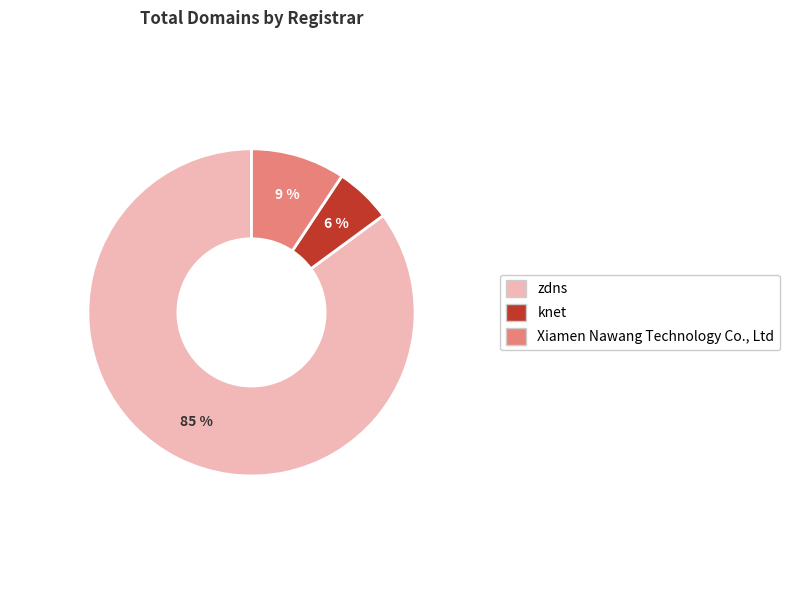

Rank the categories by value from lowest to highest.

knet, Xiamen Nawang Technology Co., Ltd, zdns